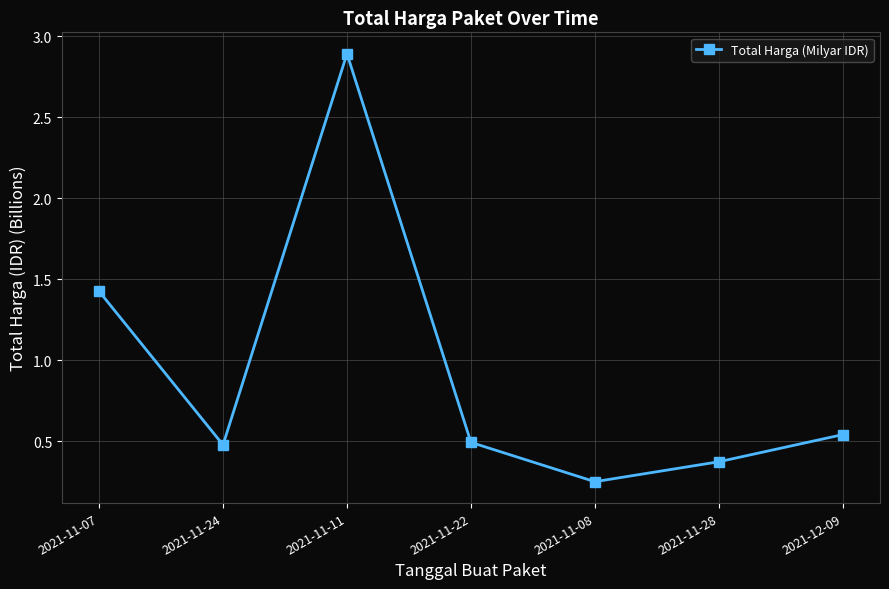

What is the change in value from 2021-11-07 to 2021-11-08?

-1.2